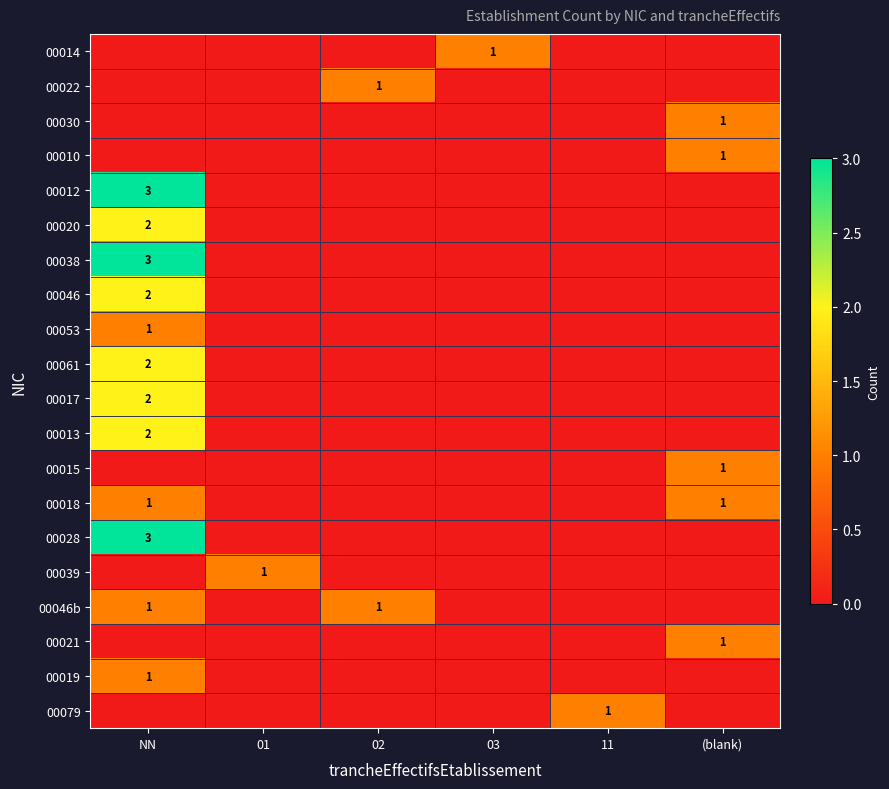

True or false: 00046b has a value of 1 at NN.

True